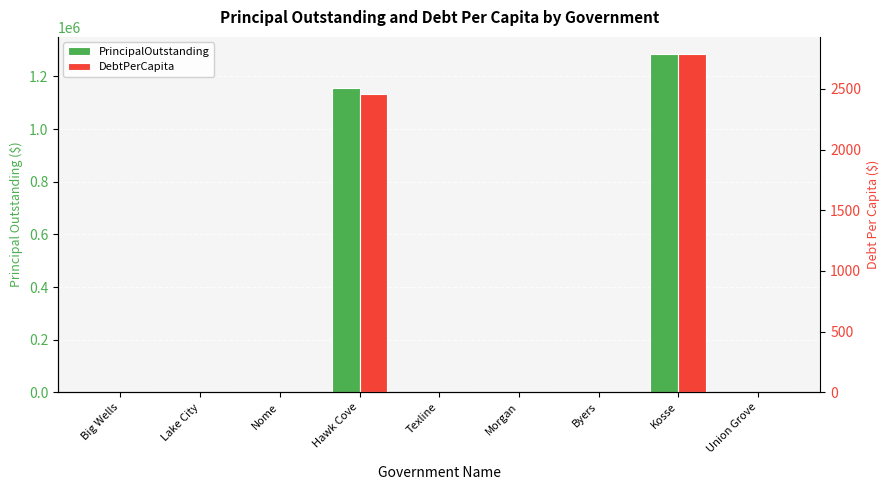

What is the value of the PrincipalOutstanding bar at the 4th from the left?

1155000.0